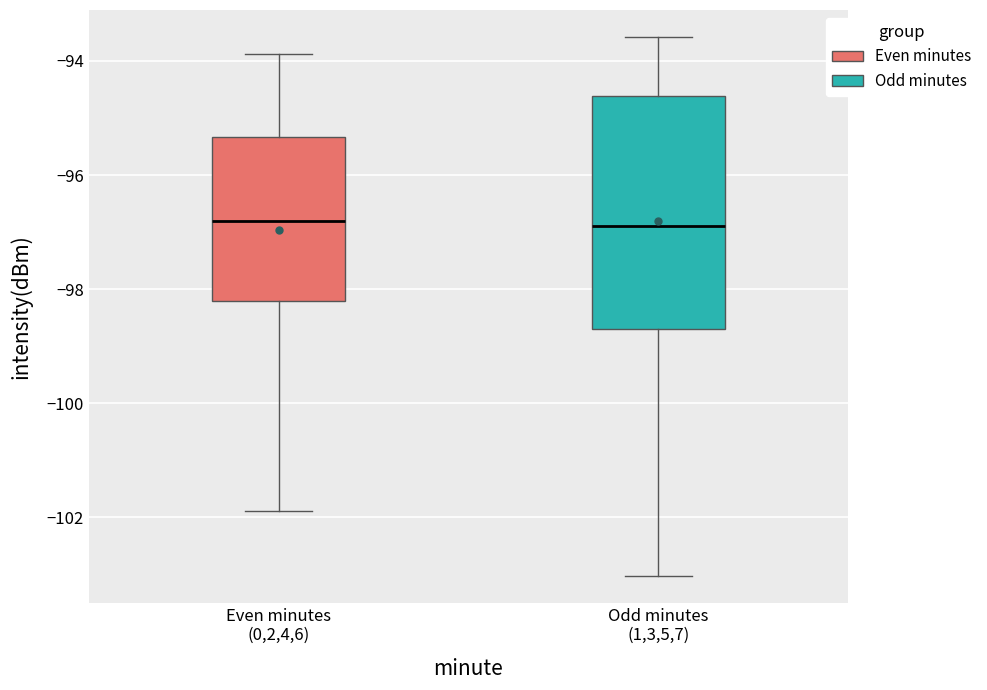

Reading left to right, transcribe this box plot: for each box, give where its median line is, the range the box spans, and where its two whiskers end, as read against the y-axis. The values are not printed on the chart, so give them approximately, as read against the axis.

Even minutes (0,2,4,6): median -96.8, box -98.2 to -95.4, whiskers -101.8 to -93.8
Odd minutes (1,3,5,7): median -96.8, box -98.6 to -94.6, whiskers -103.0 to -93.6